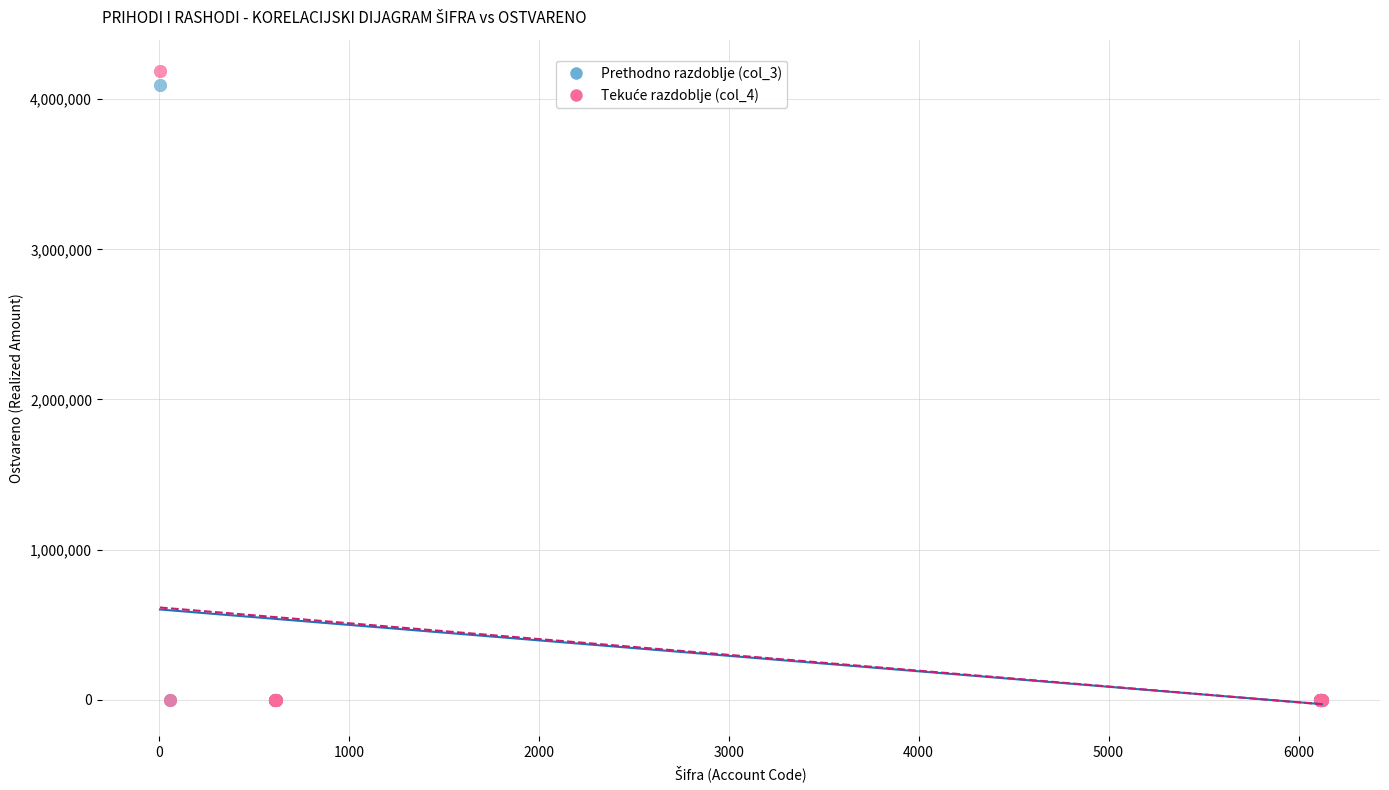

Across all series, what Y value is closest to 2092868?

4095584.0